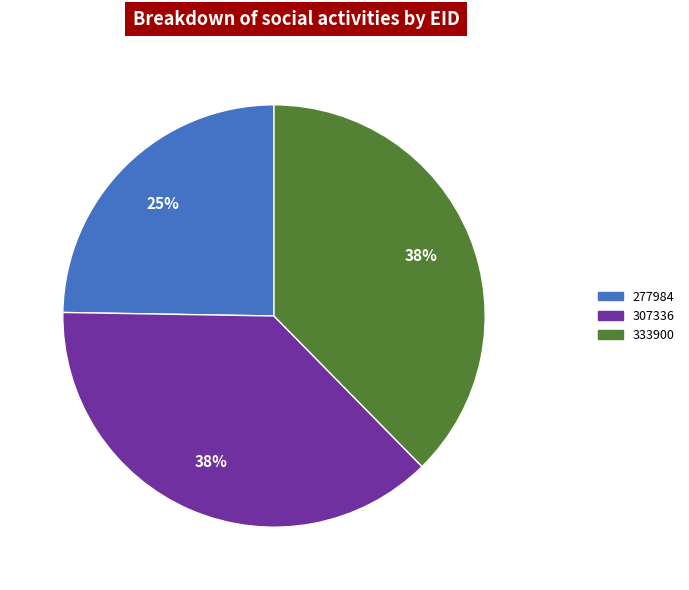

True or false: 333900 accounts for 38% of the total.

True